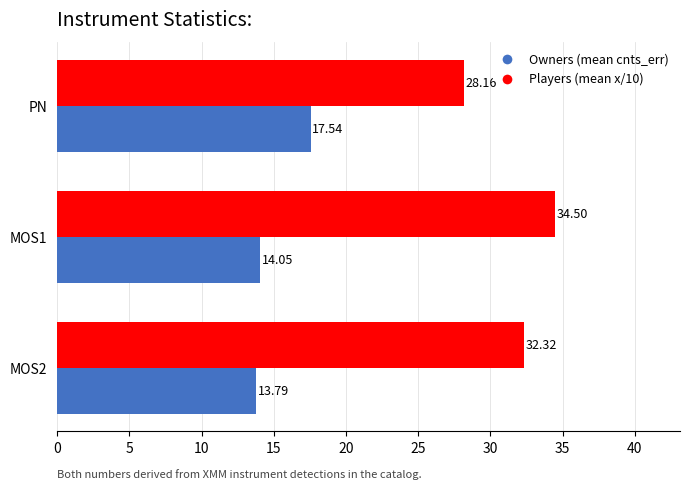

At which category is the sum across all series the highest?

MOS1